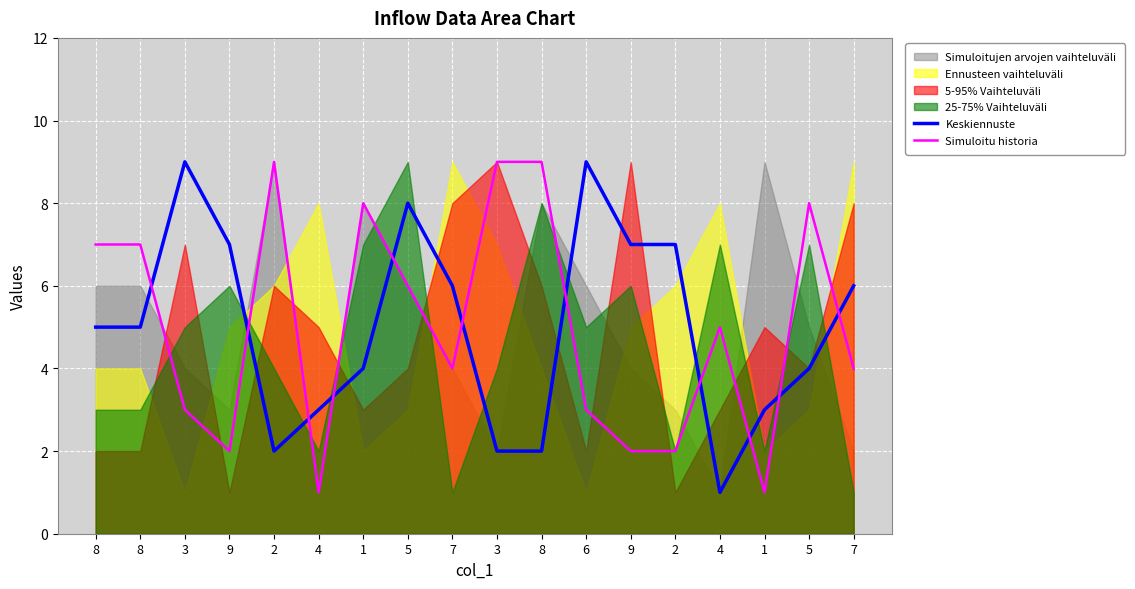

Reading left to right, list all the values displayed in this chart.

Keskiennuste: 5	5	9	7	2	3	4	8	6	2	2	9	7	7	1	3	4	6
Simuloitu historia: 7	7	3	2	9	1	8	6	4	9	9	3	2	2	5	1	8	4